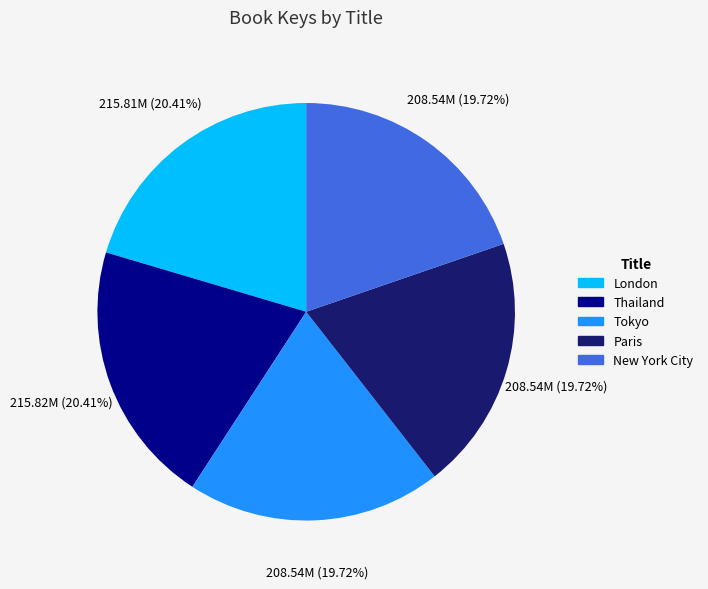

Is it true that New York City is 26% of the pie?

False